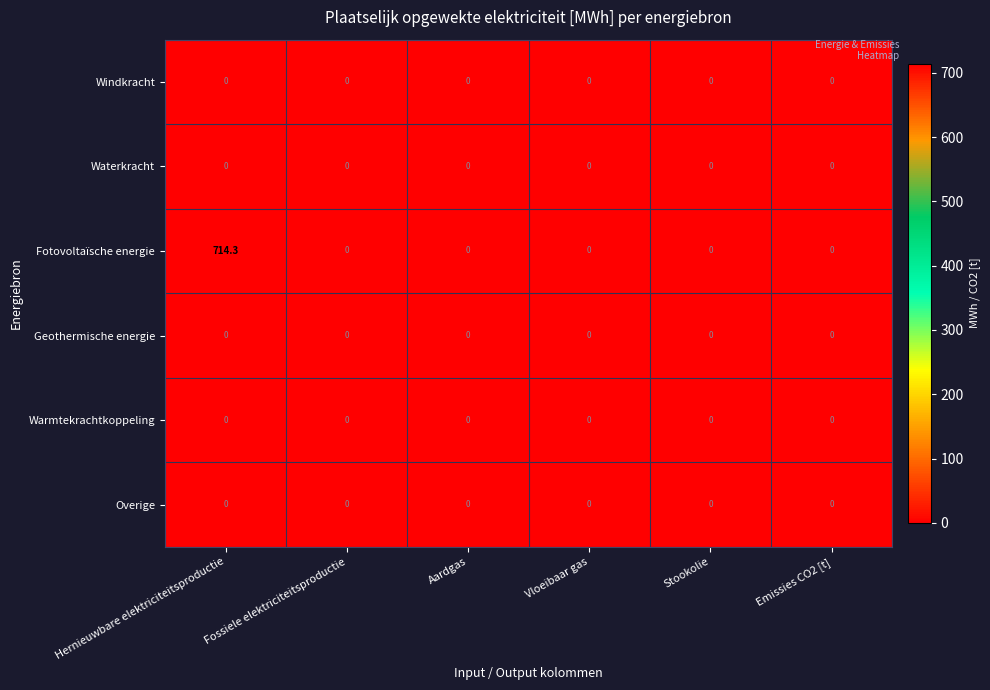

Which series has the largest total across all categories?

Fotovoltaïsche energie